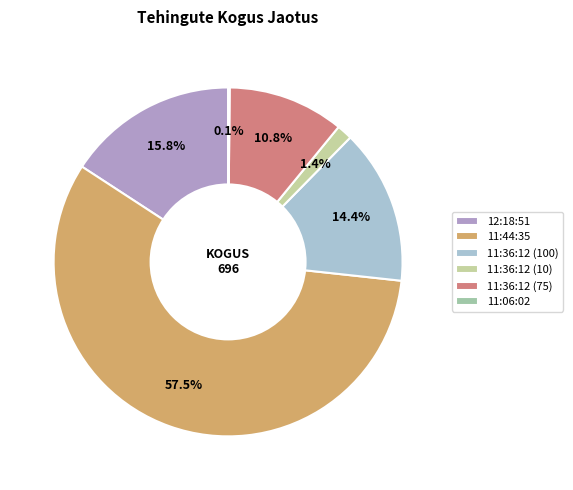

To the nearest percent, what is the difference between the 11:36:12 (100) and 11:36:12 (10) slice percentages?

13%